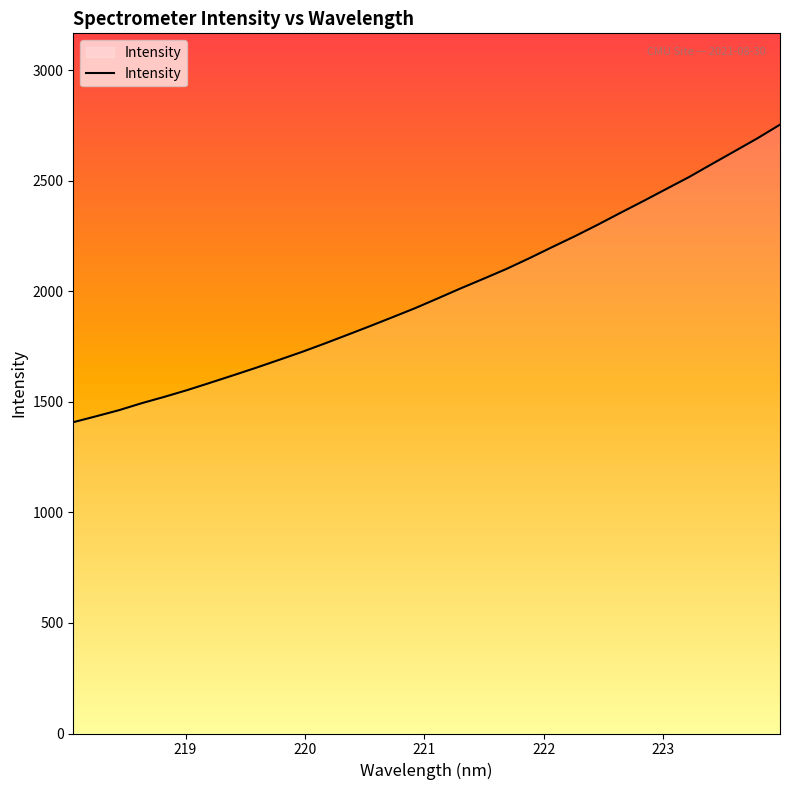

What is the smallest value displayed?

1408.5